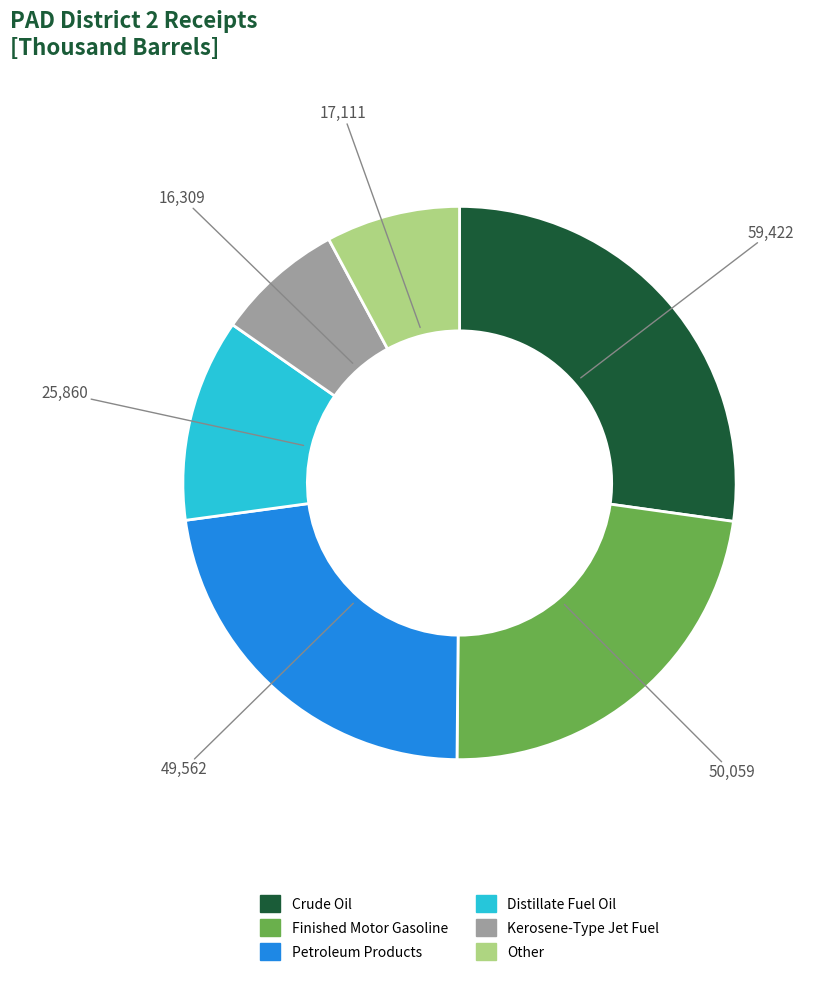

Count the number of slices in the pie.

6